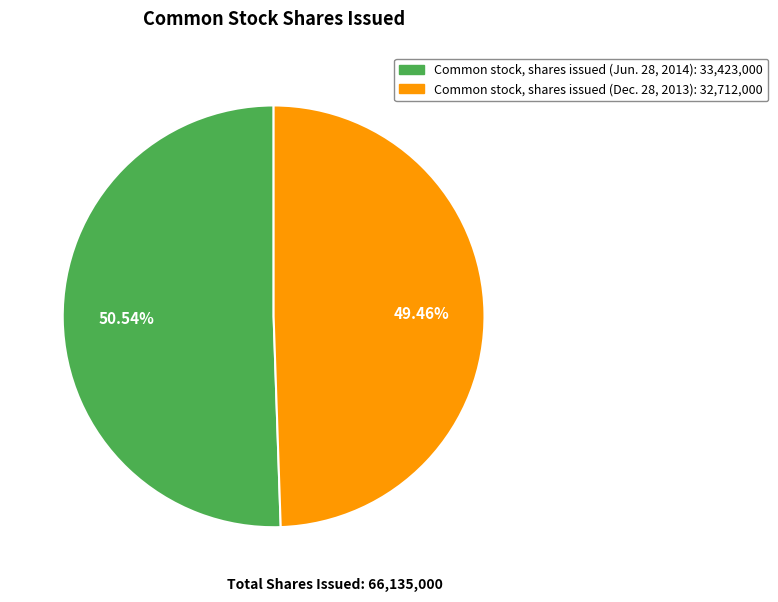

What percentage is the Common stock, shares issued (Dec. 28, 2013) slice, to the nearest percent?

49%